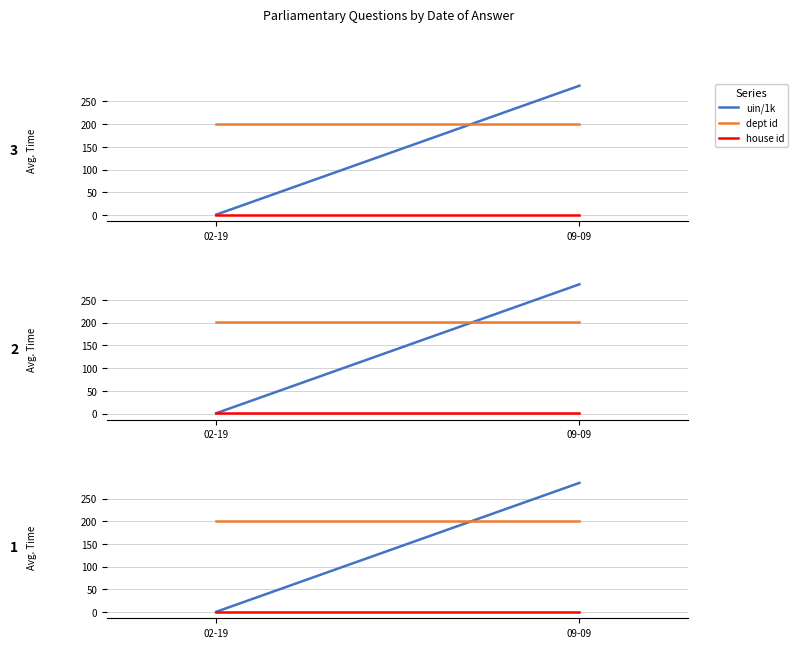

Reading left to right, extract all data points from this chart.

uin (÷1000): 02-19=0.7	09-09=284.5
answering dept id: 02-19=201.0	09-09=201.0
house id: 02-19=1.0	09-09=1.0